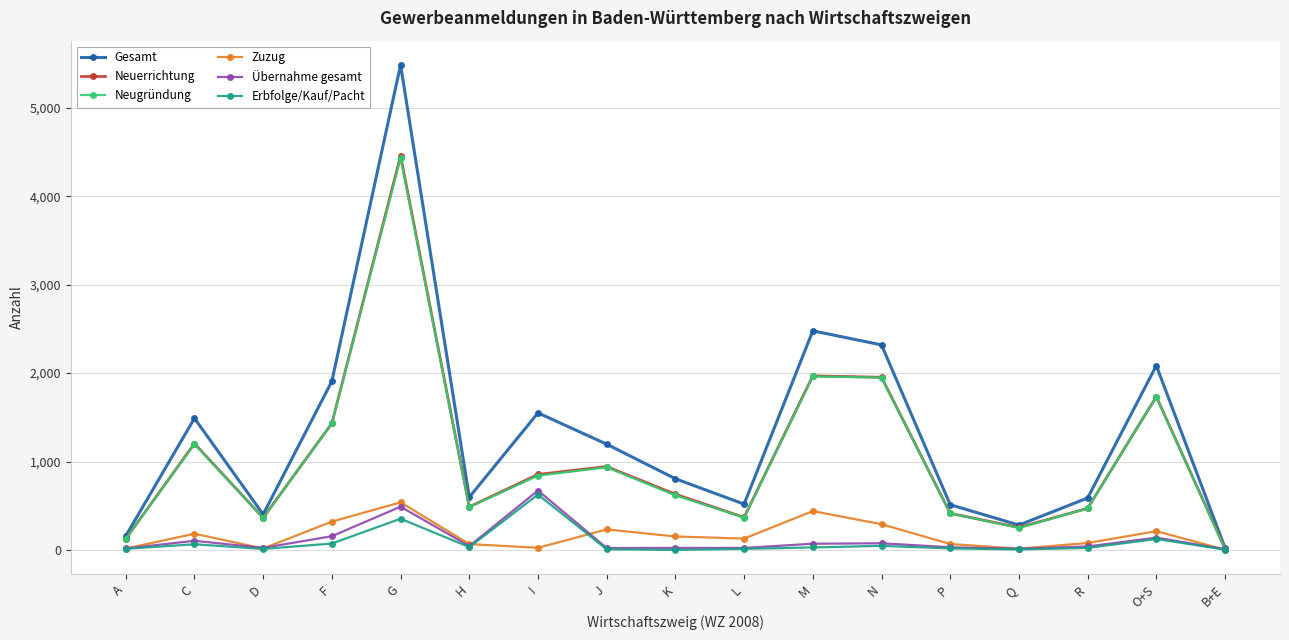

What position from the right is J?

10